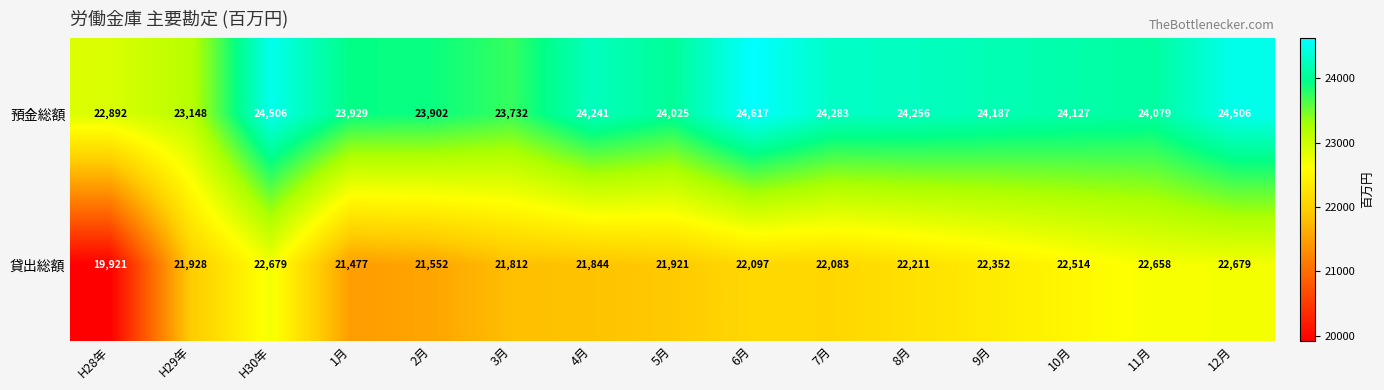

Where does the 貸出総額 series first go above 22083?

H30年